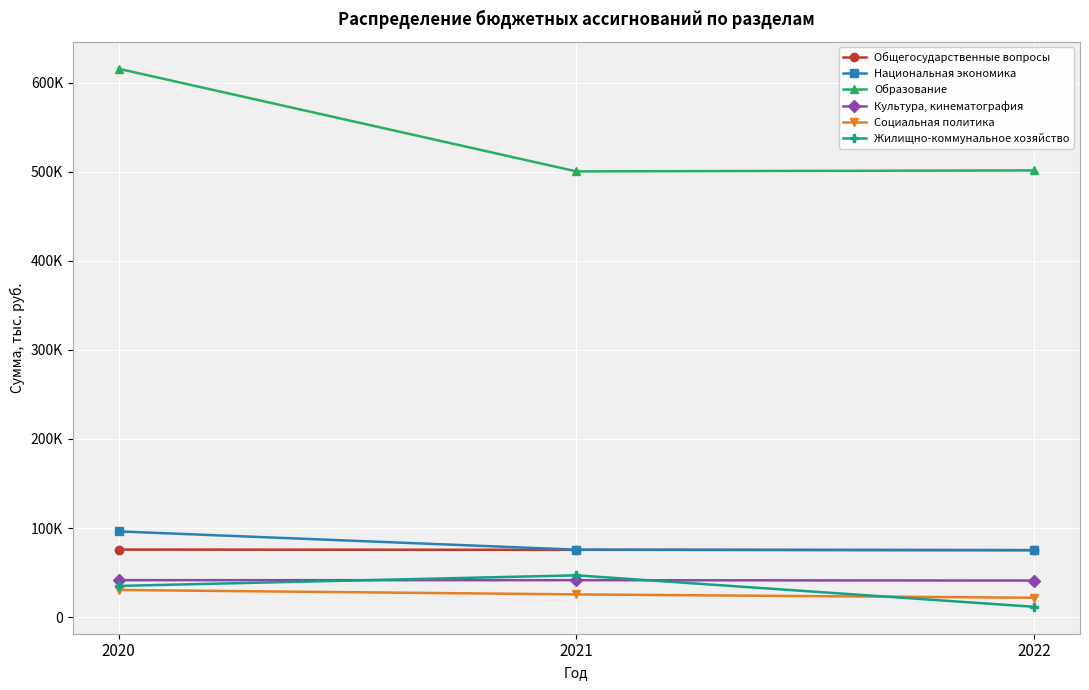

What value does the Национальная экономика series have at 2021?

75676.2